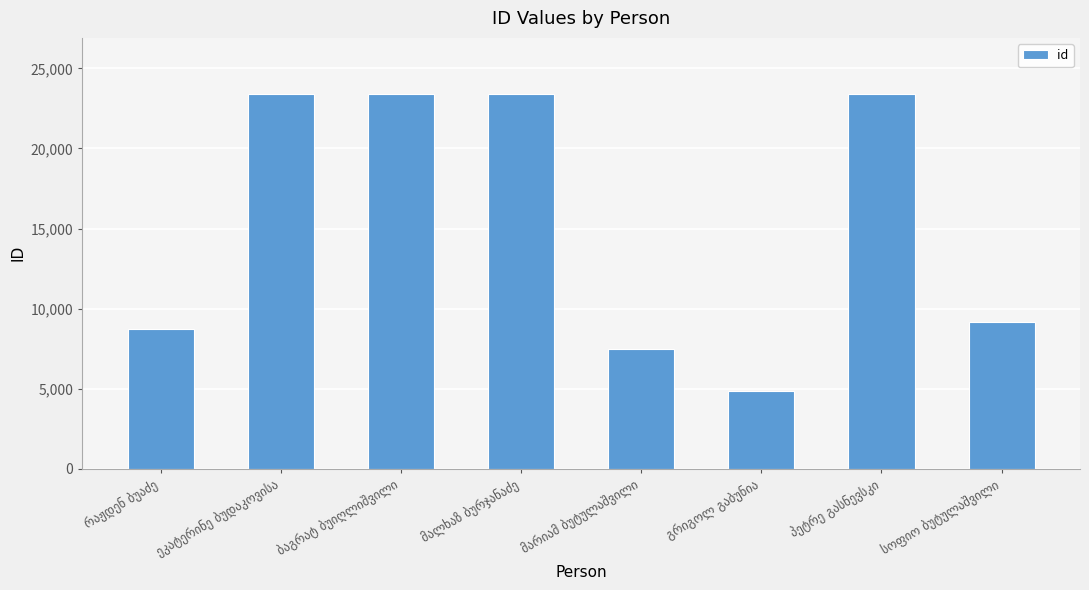

Count the number of categories in the chart.

8